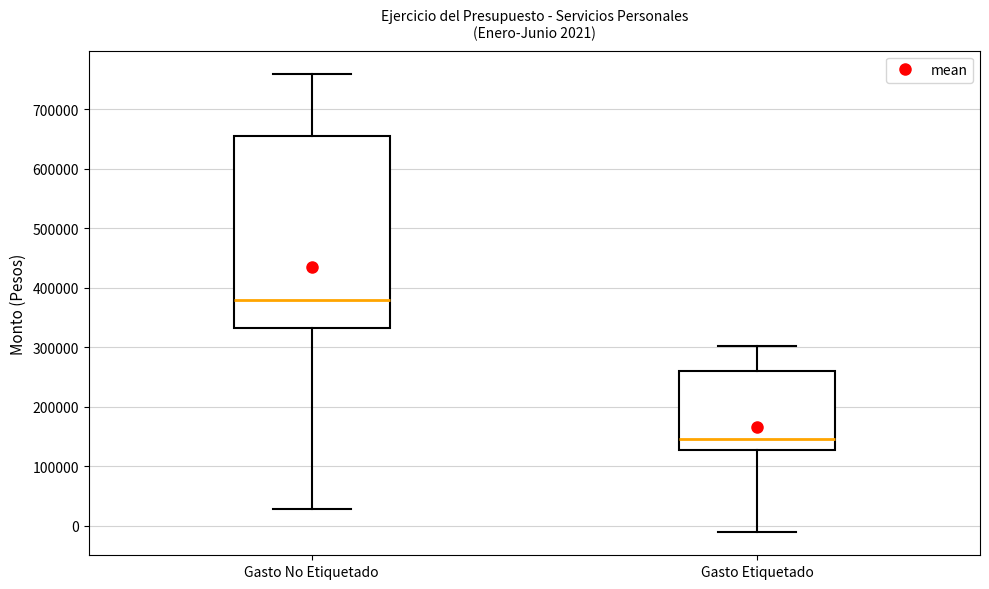

Which box is the tallest, from its lower edge to its upper edge?

Gasto No Etiquetado